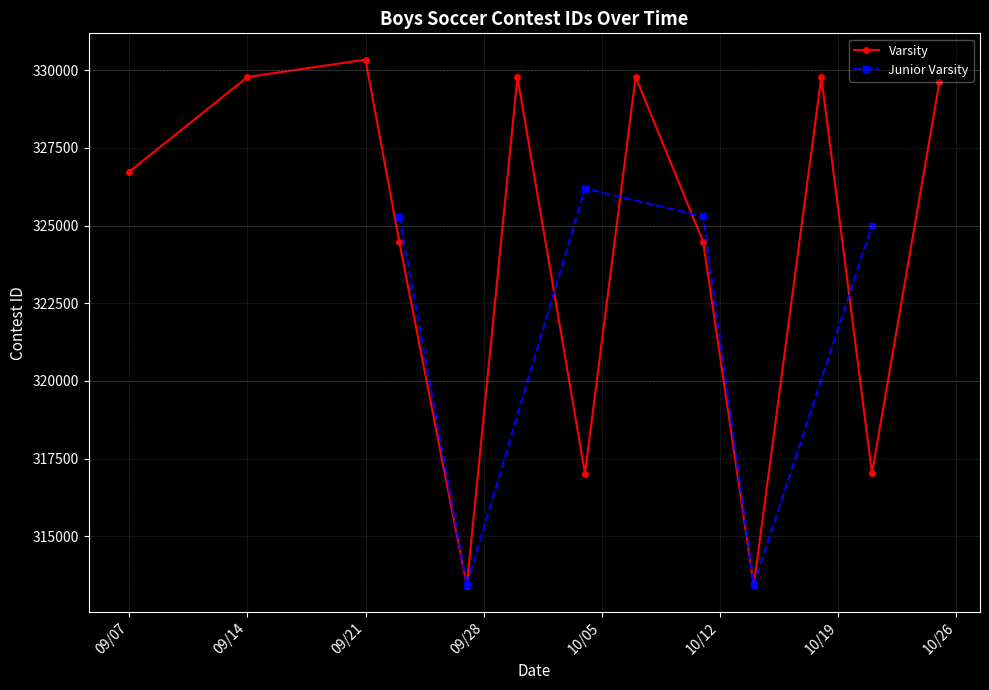

What is the greatest value displayed?

330344